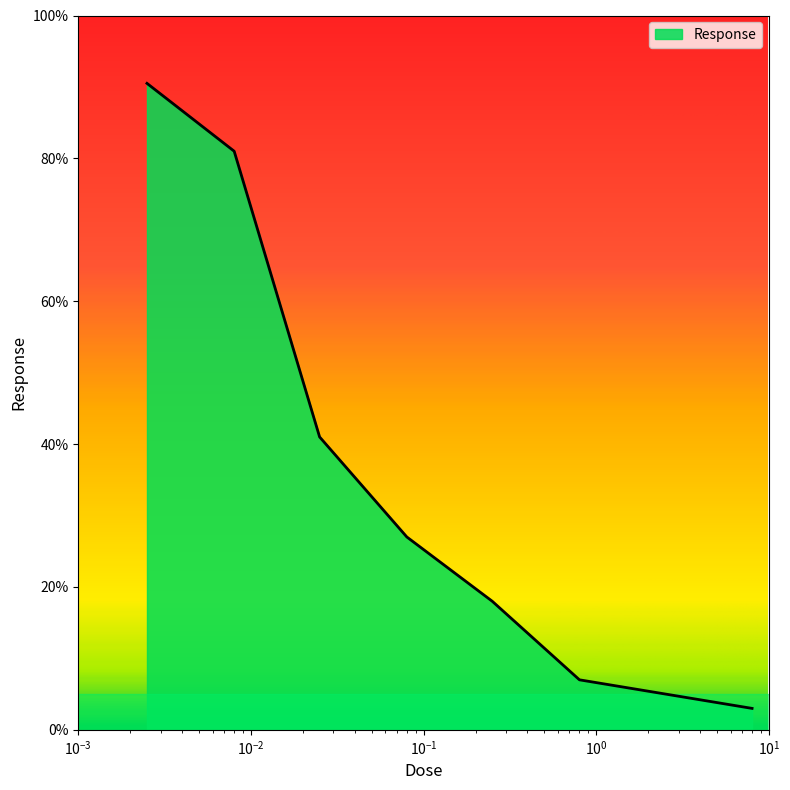

What is the smallest value displayed?

3.0